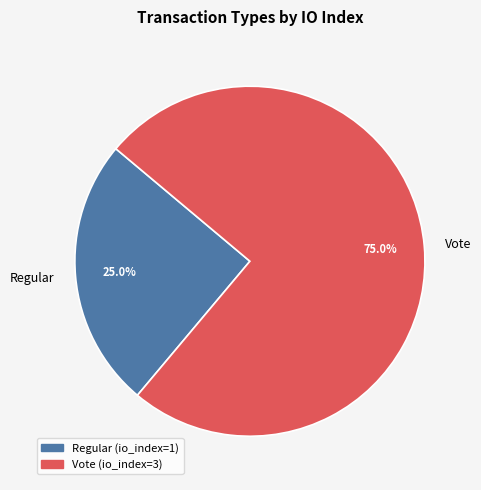

What is the ratio of the value at Vote to the value at Regular?

3.0